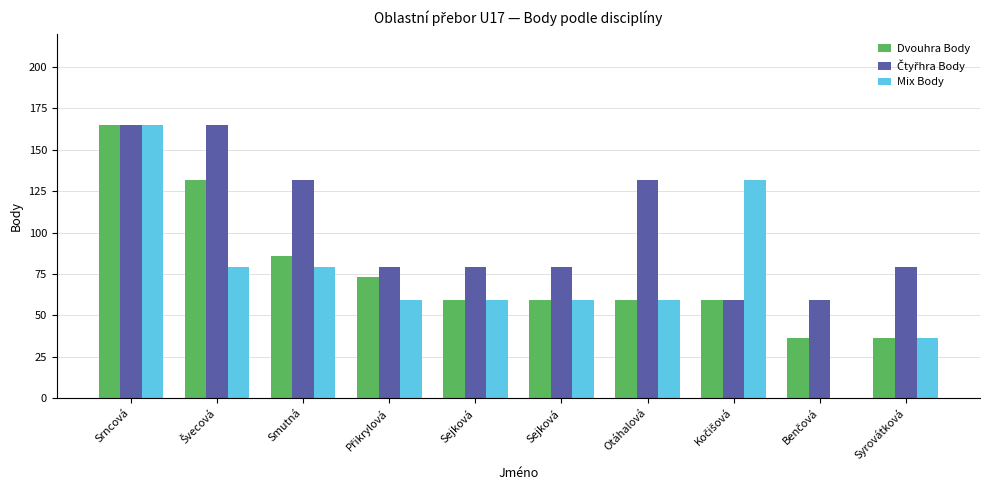

What is the total value across all series at Smutná?

297